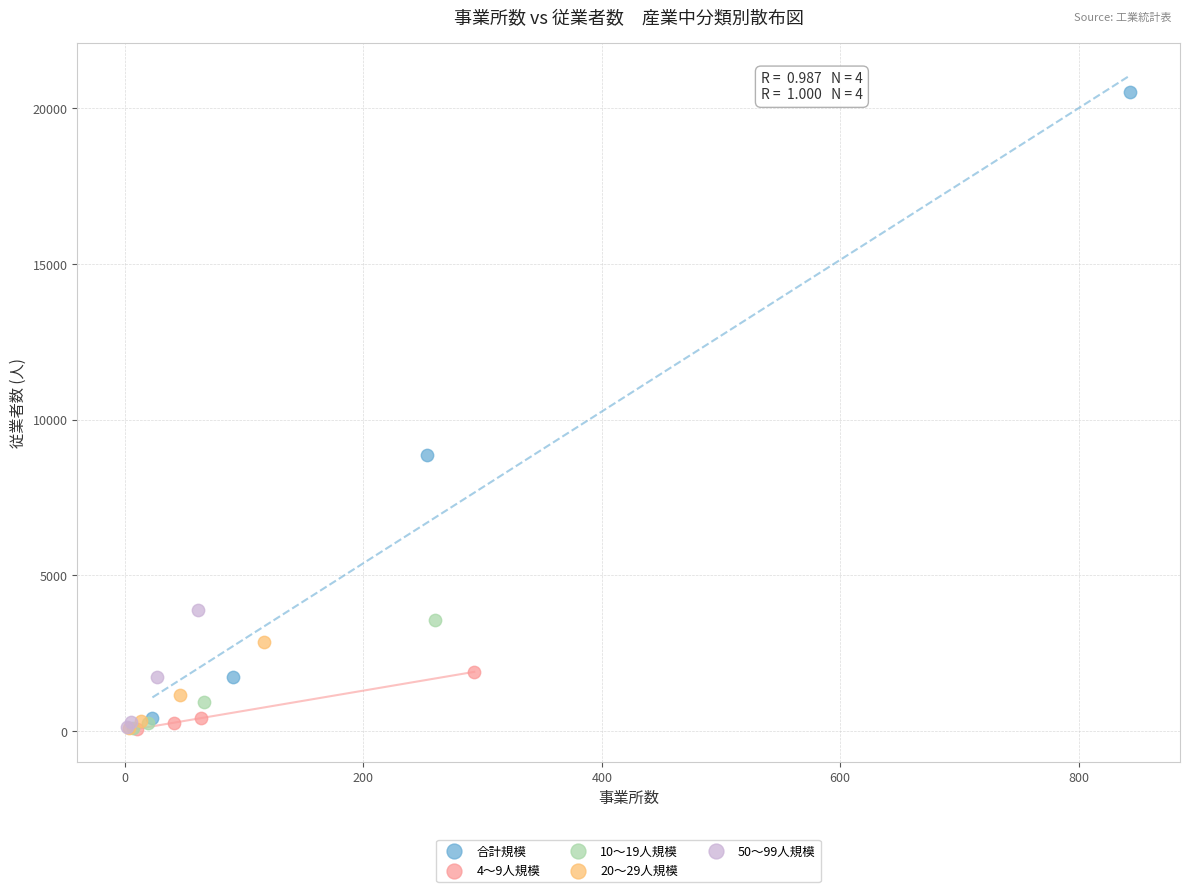

Which series contains the highest Y value?

合計規模